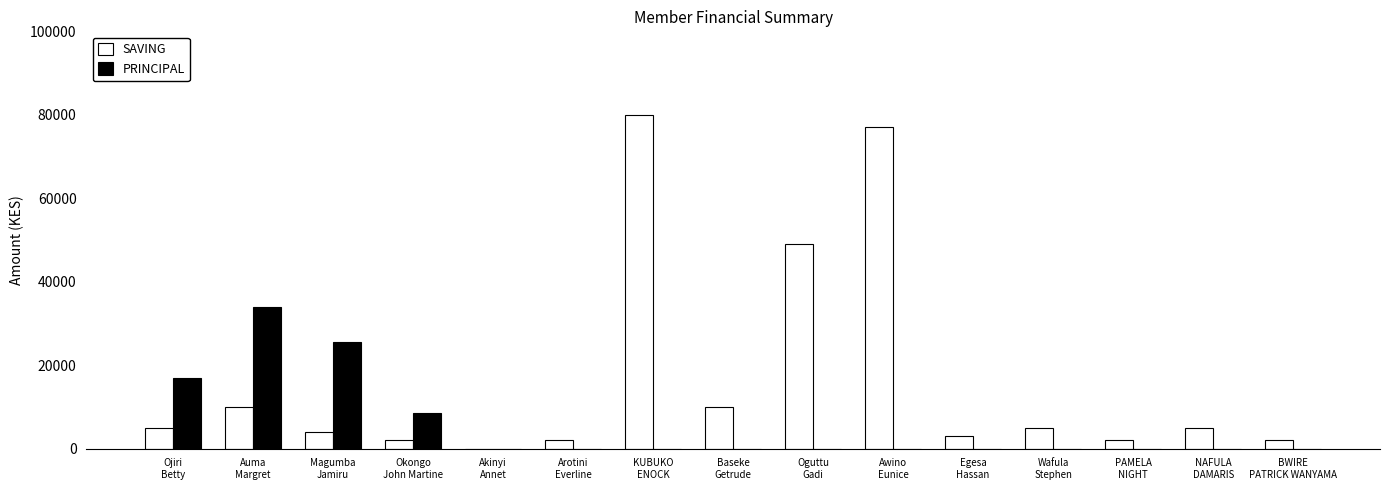

Which series has the largest total across all categories?

SAVING